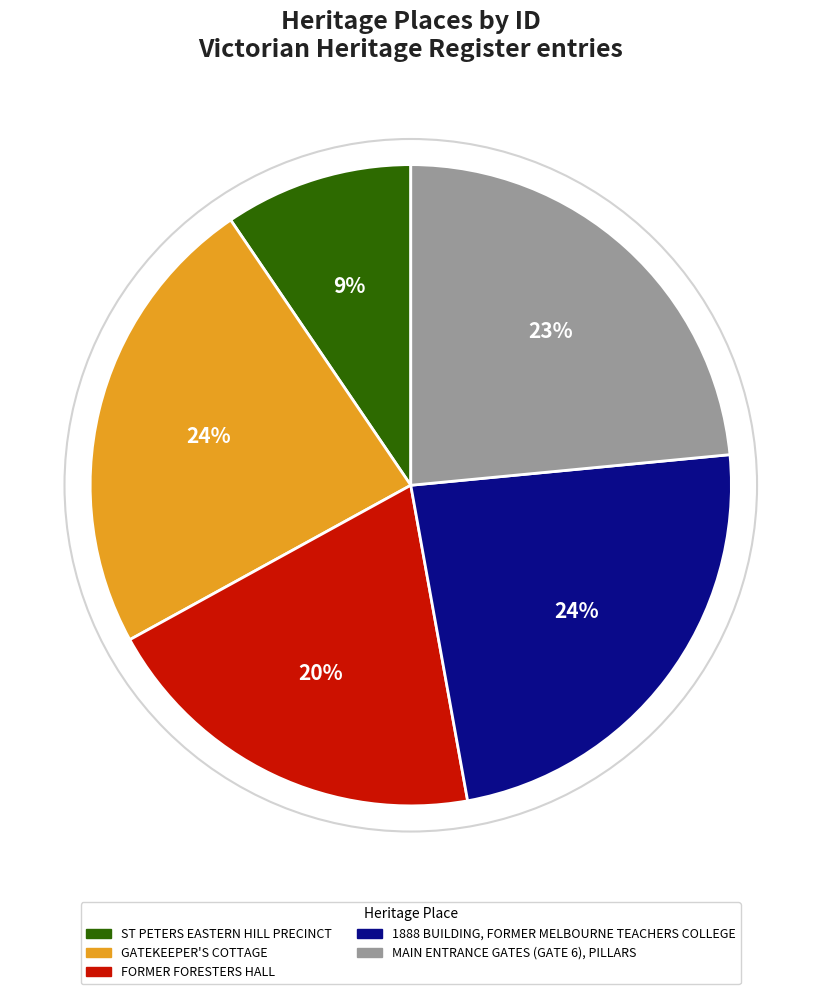

Between GATEKEEPER'S COTTAGE and FORMER FORESTERS HALL, which is larger?

GATEKEEPER'S COTTAGE